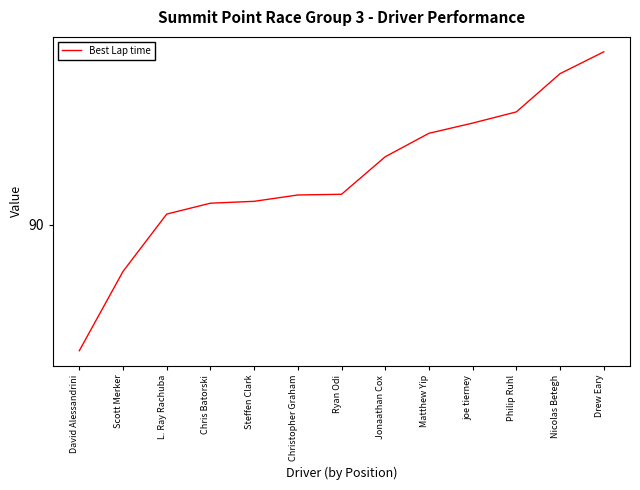

List the labels in order of value, largest first.

Drew Eary, Nicolas Betegh, Philip Ruhl, joe tierney, Matthew Yip, Jonaathan Cox, Ryan Odi, Christopher Graham, Steffen Clark, Chris Batorski, L. Ray Rachuba, Scott Merker, David Alessandrini